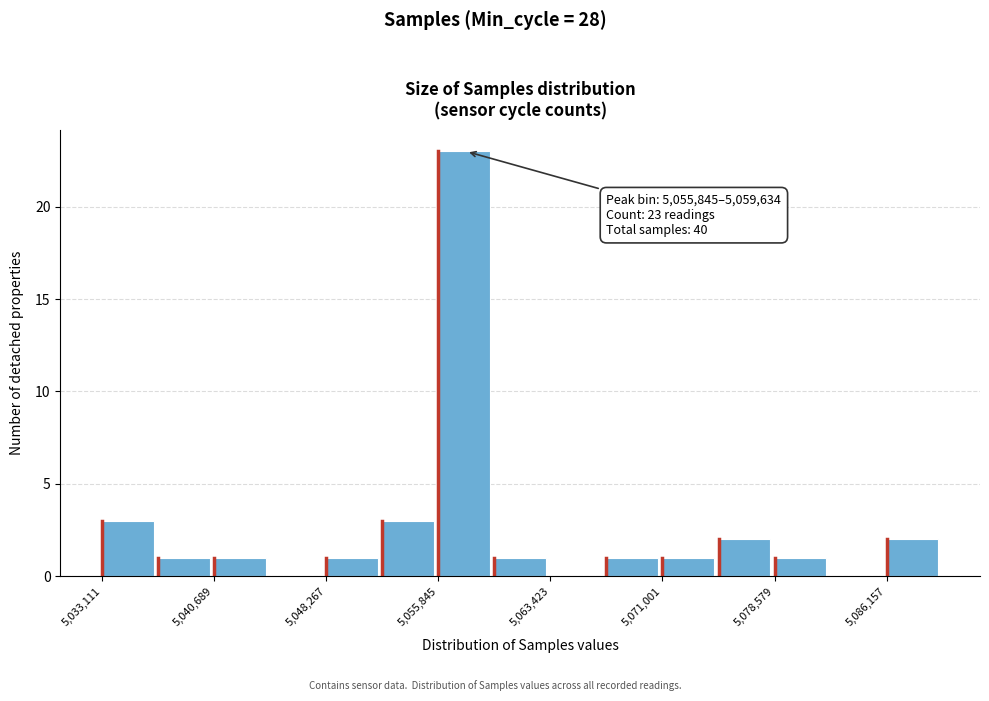

Around what value on the x-axis is the tallest bar? Give the approximate position of its centre, as read against the axis.

5058000